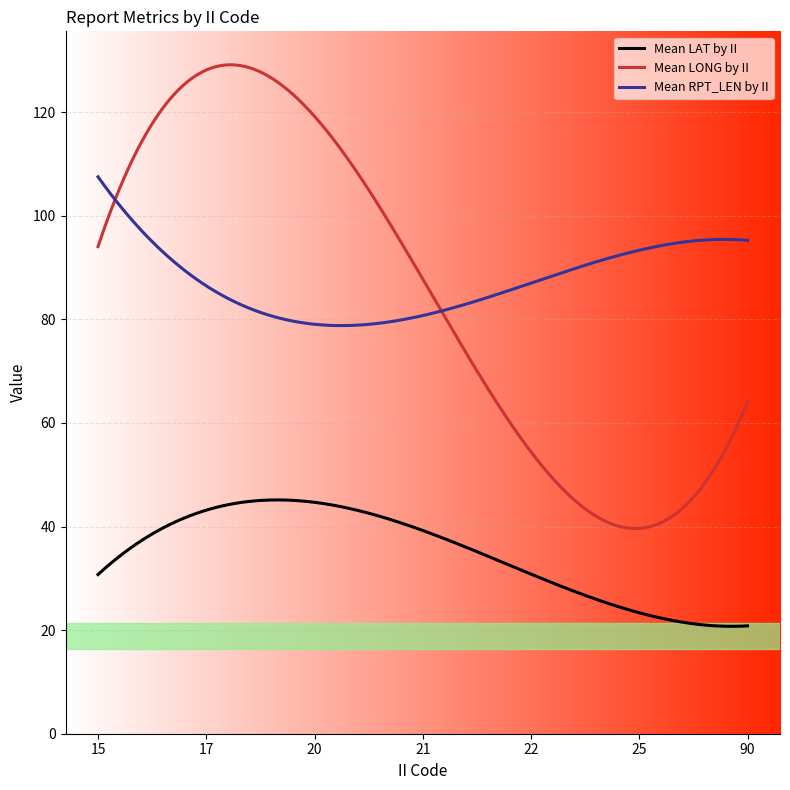

What is the greatest value displayed?

129.2